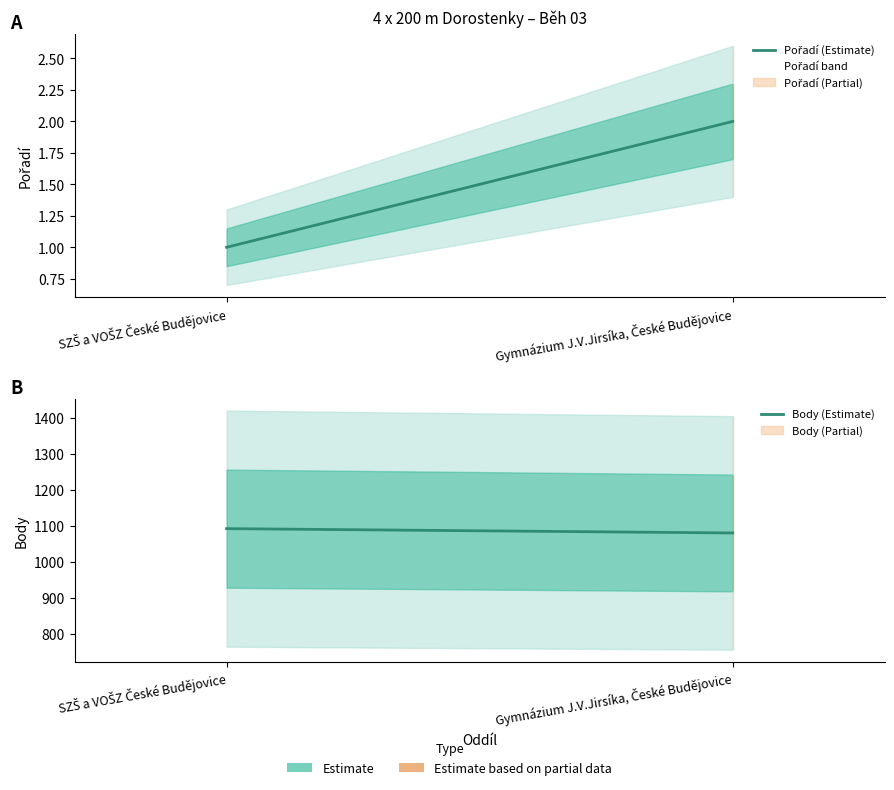

What are all the series names shown in the legend?

Pořadí (Estimate), Body (Estimate)